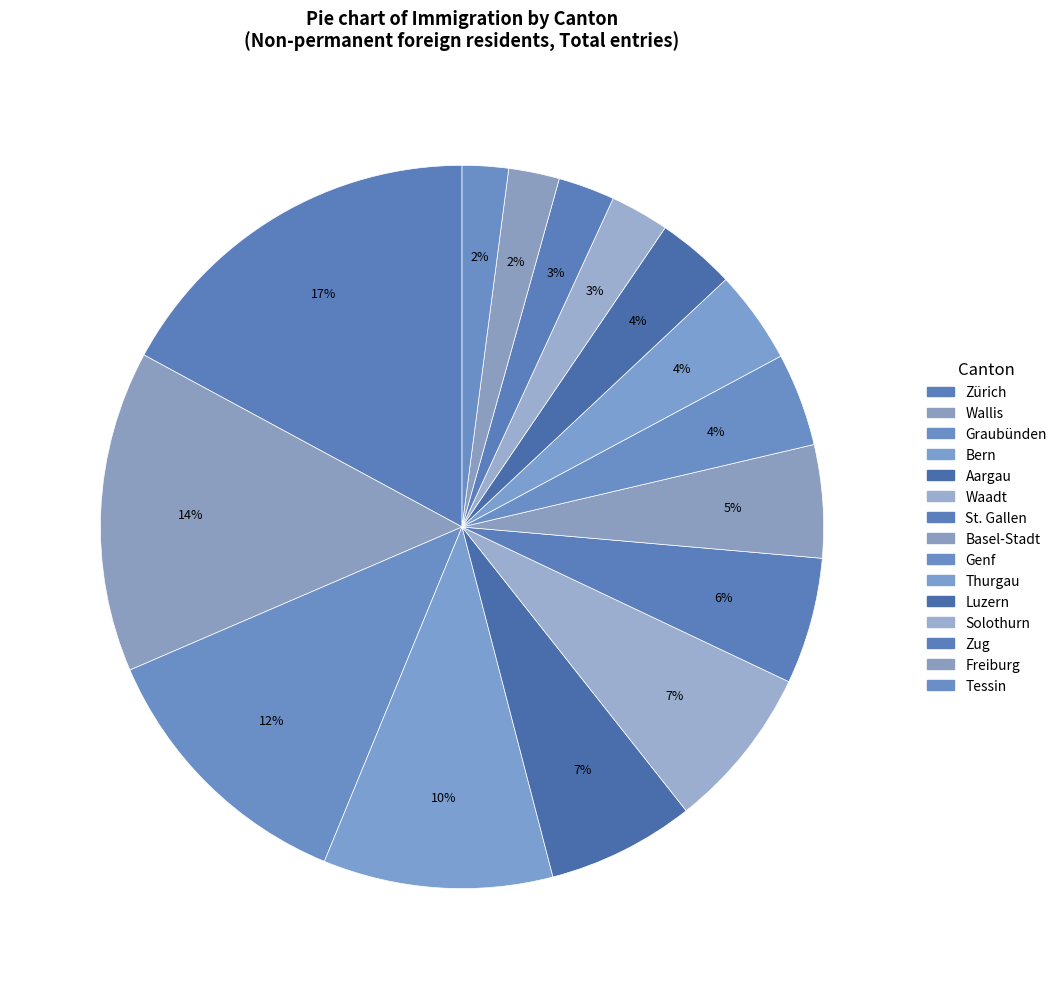

To the nearest percent, what percentage of the pie is Freiburg?

2%